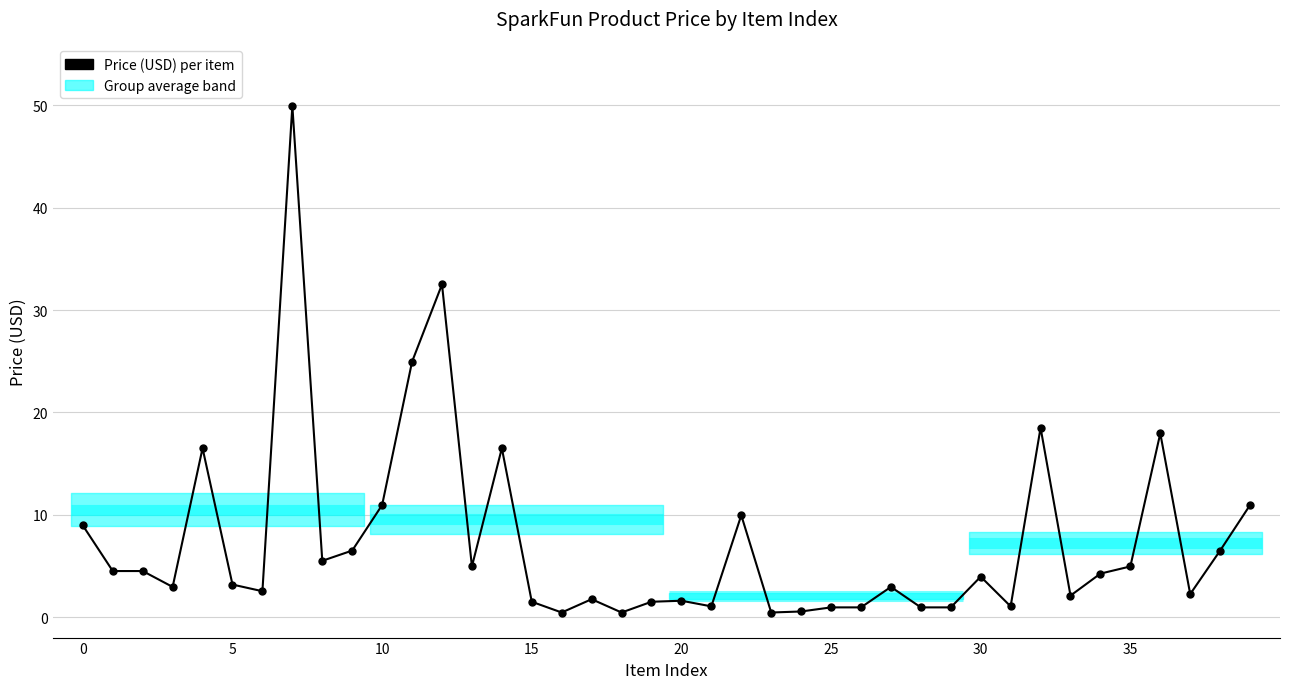

How many categories are shown in the chart?

40